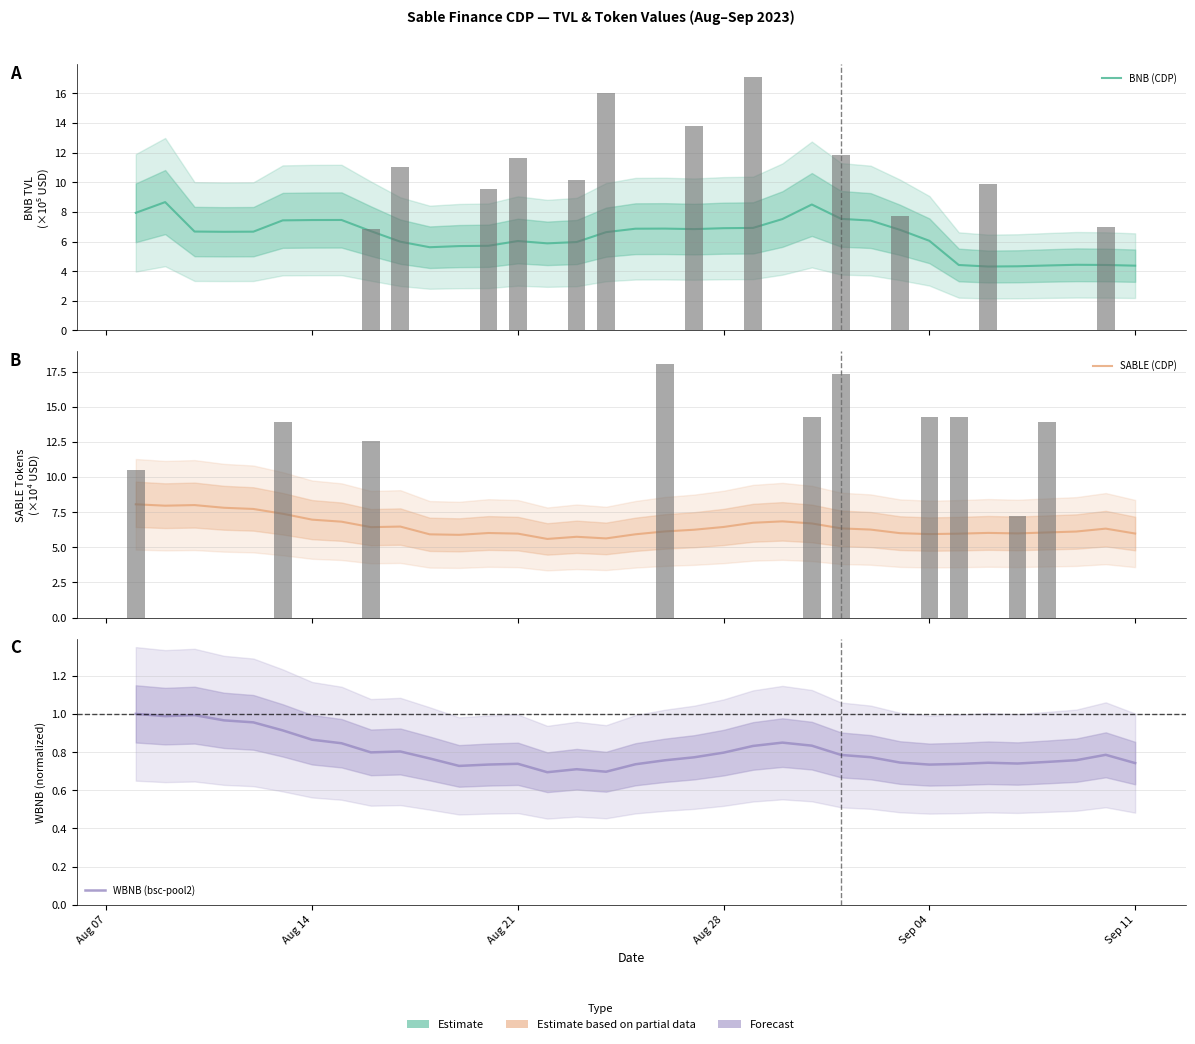

Which series has the largest total across all categories?

SABLE (CDP)